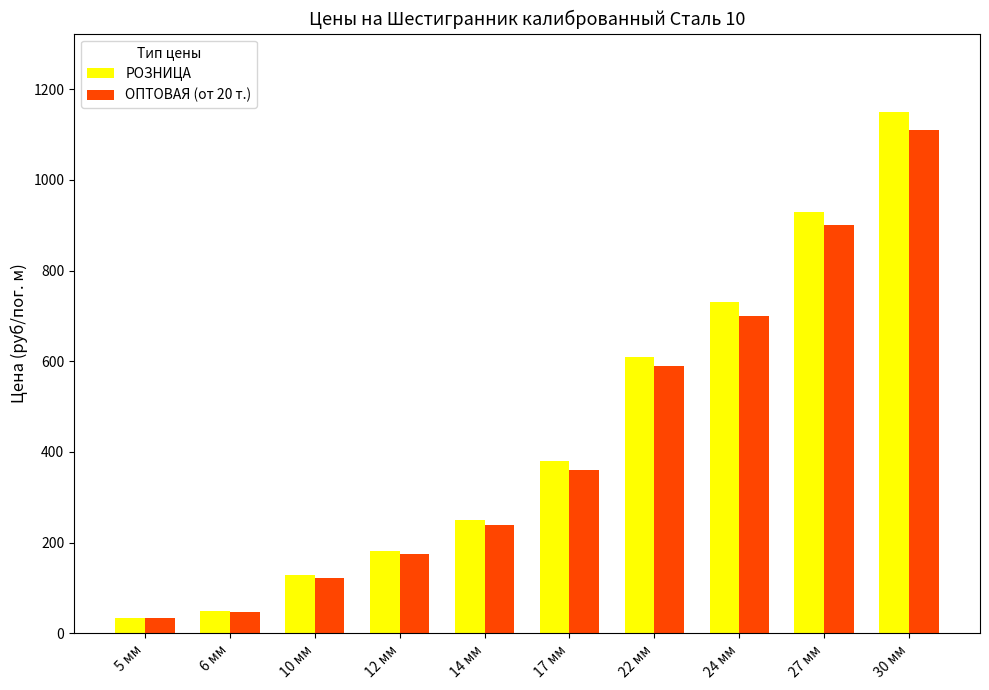

What is the difference between the second highest and second lowest values in the РОЗНИЦА series?

881.0